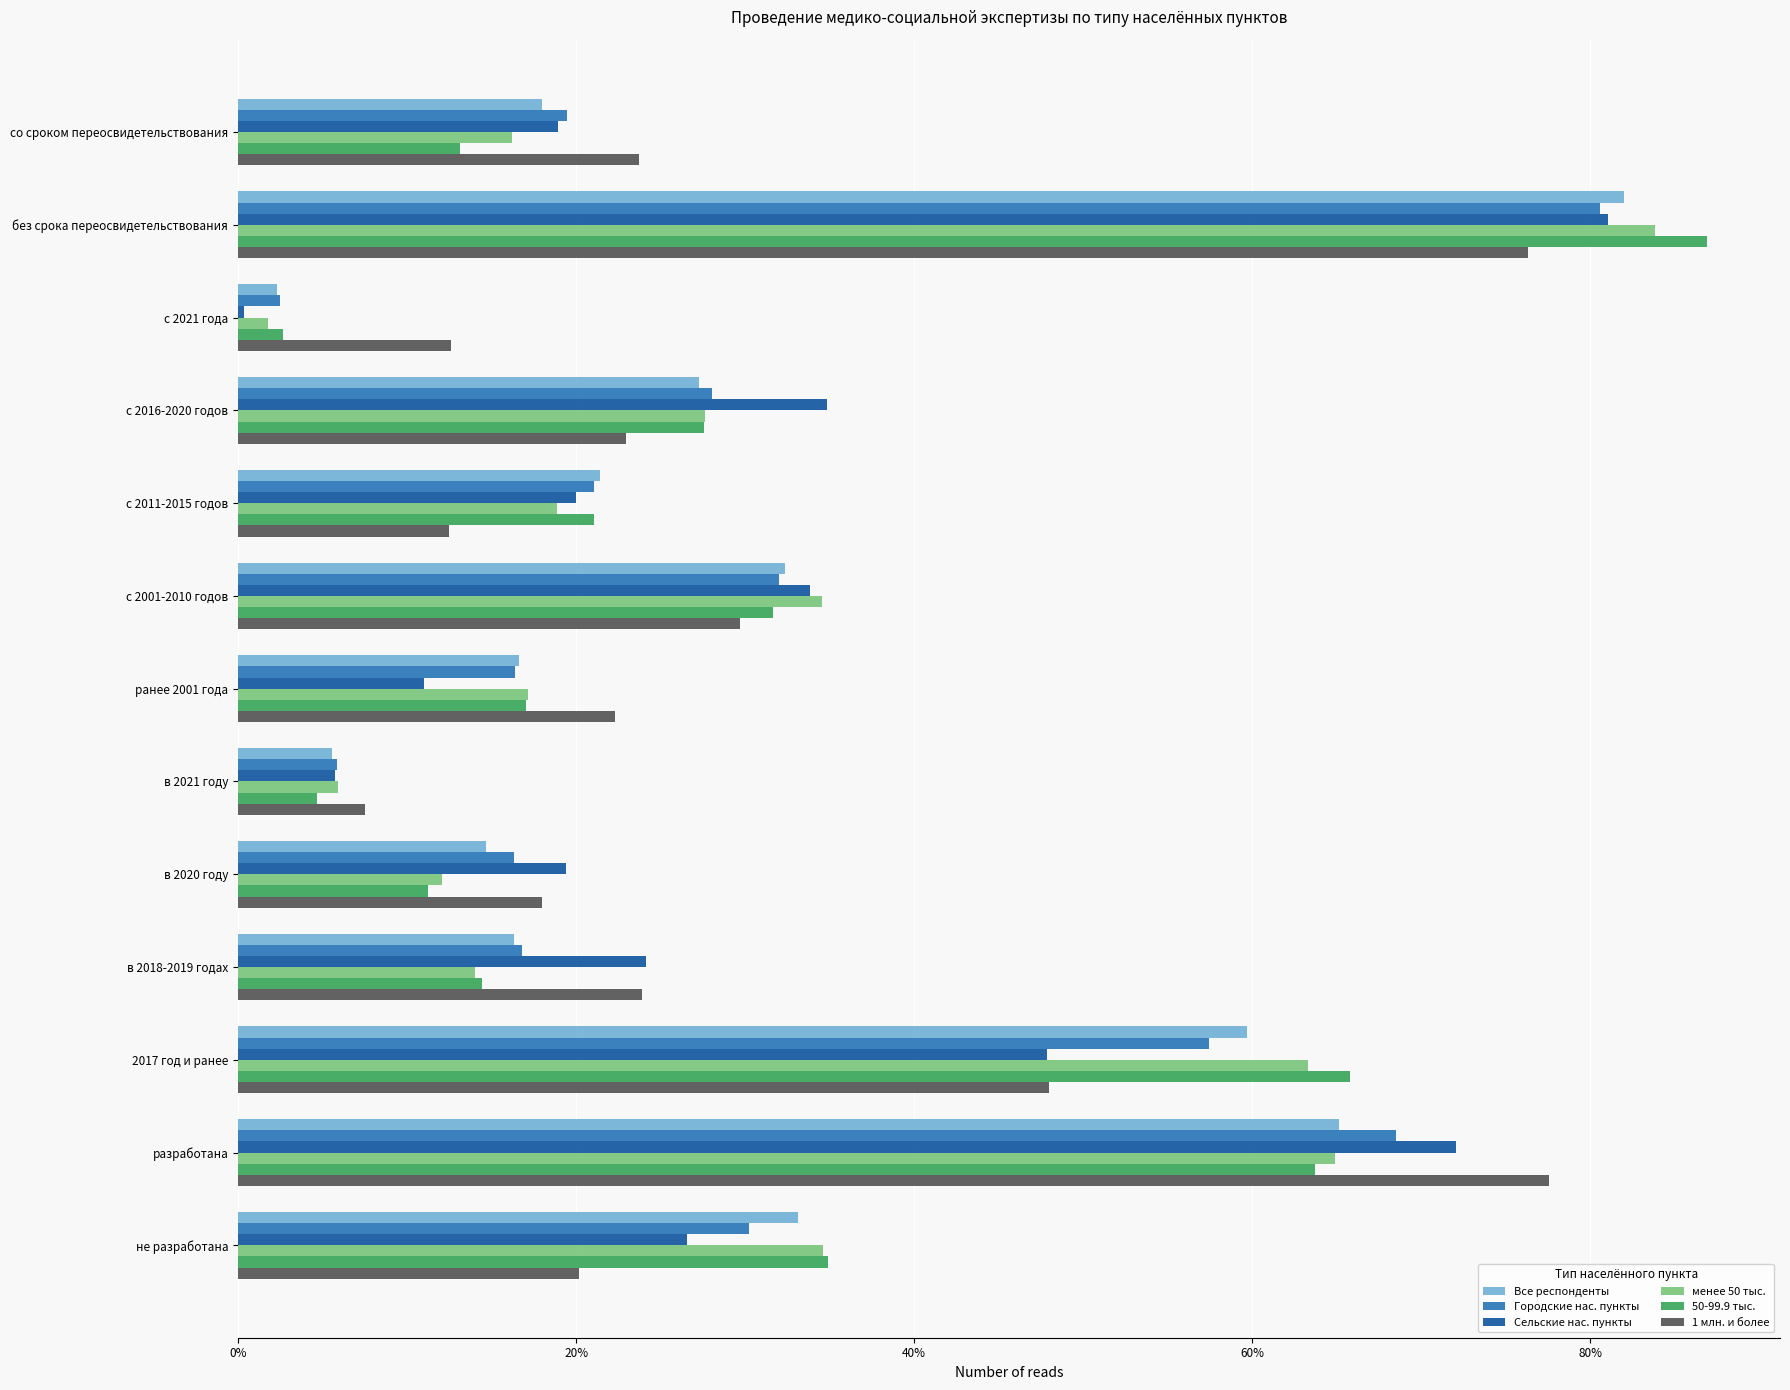

What is the difference between the 1 млн. и более values at разработана and не разработана?

57.3